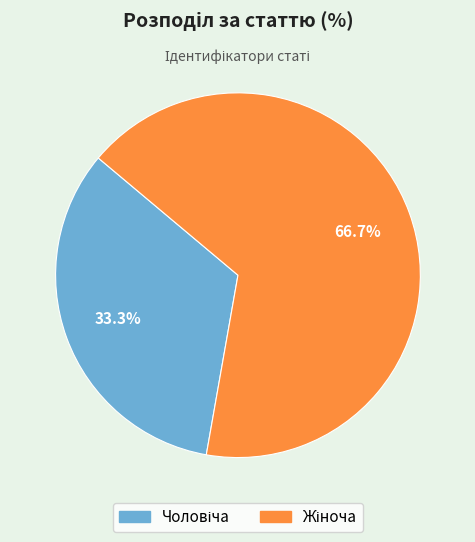

Is there any slice that represents more than half of the pie?

Yes